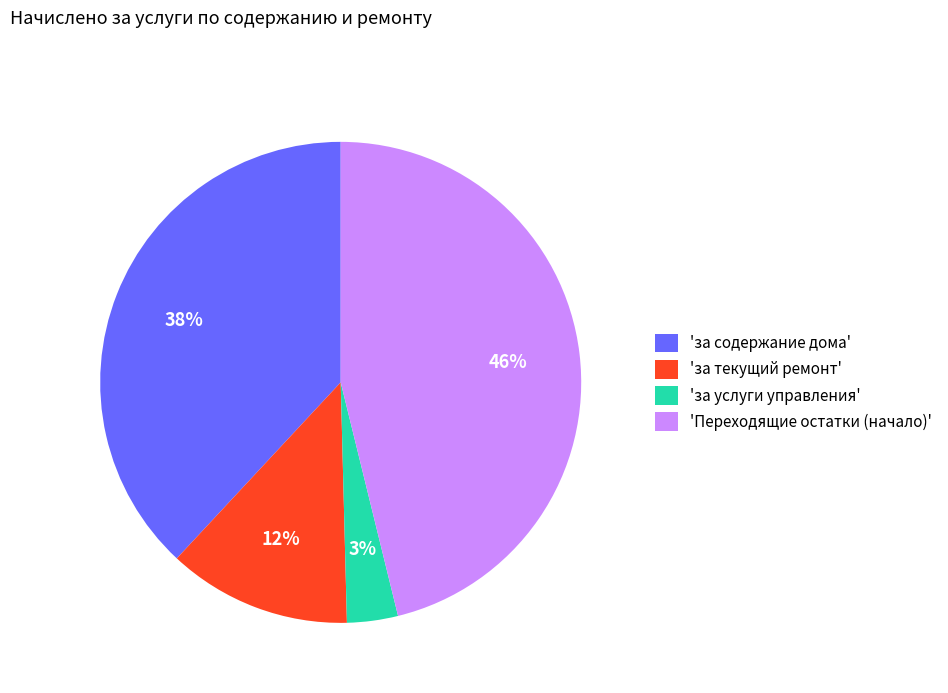

Combined, do 'за содержание дома' and 'за услуги управления' account for over 50%?

No